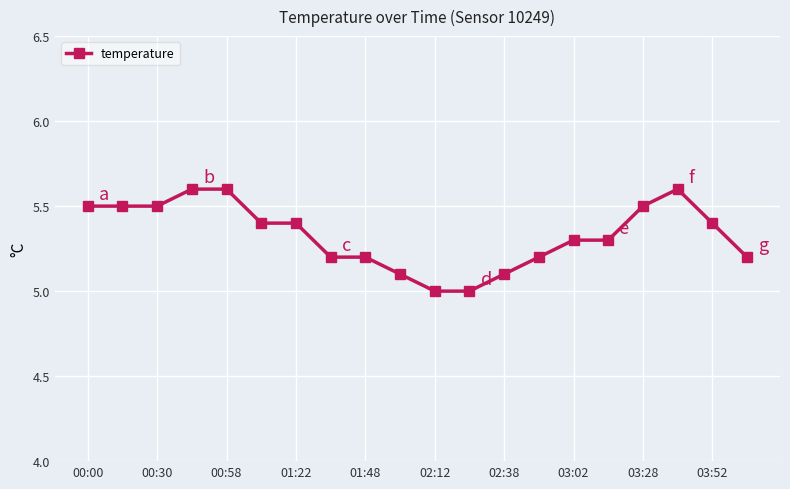

What is the difference between the second highest and minimum values?

0.6